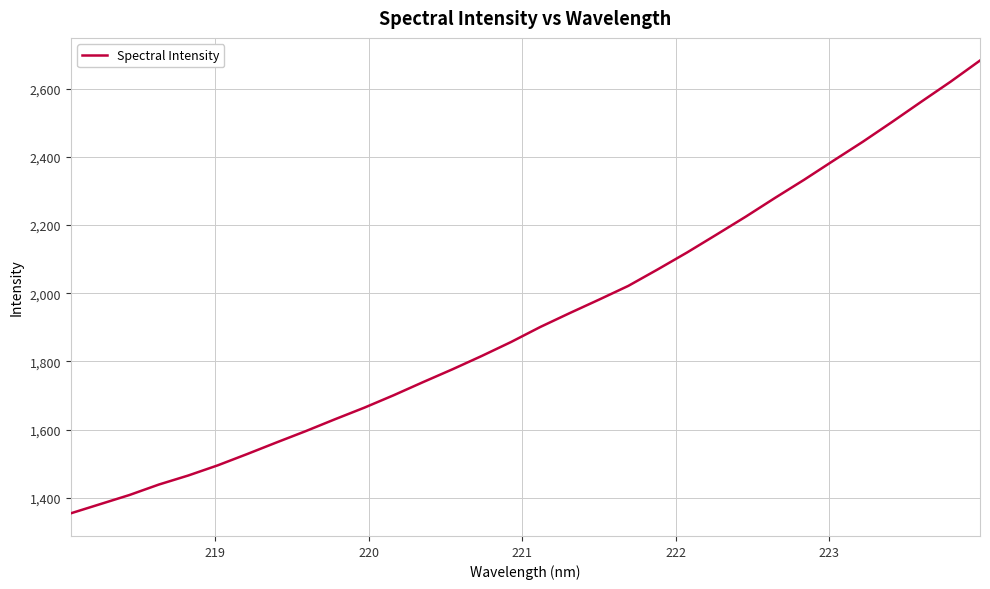

What is the difference between the maximum and minimum values?

1327.4